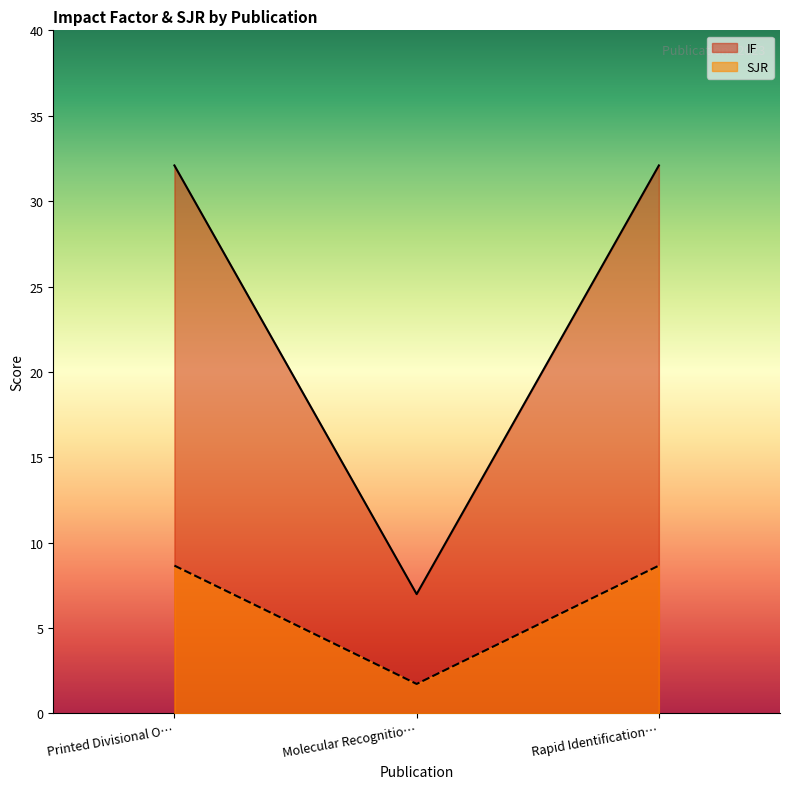

True or false: SJR has a value of 8.7 at Printed Divisional O….

True